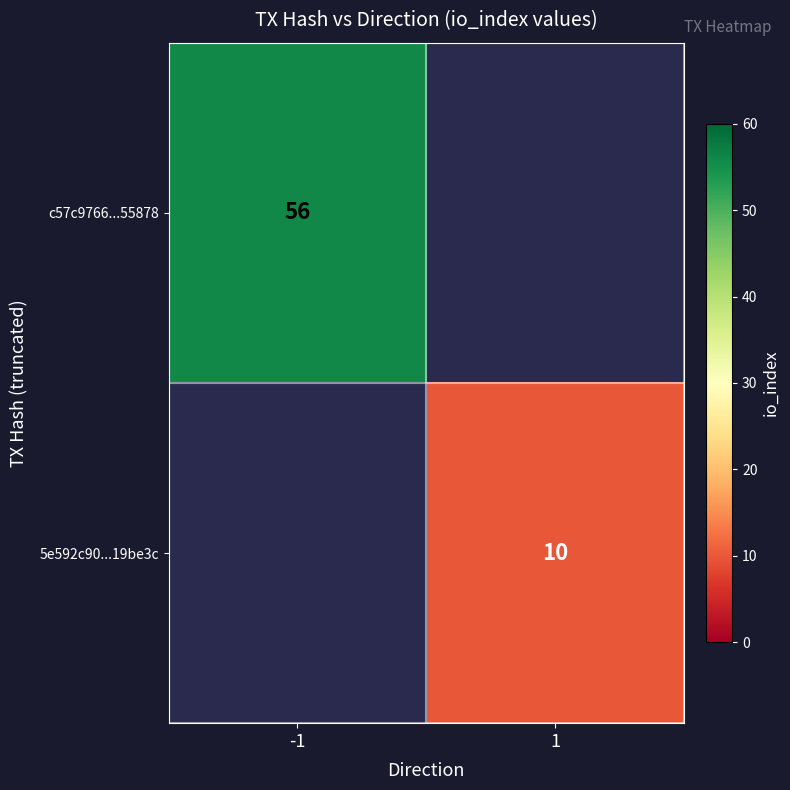

Is it true that 5e592c90...19be3c equals 14 at 1?

False